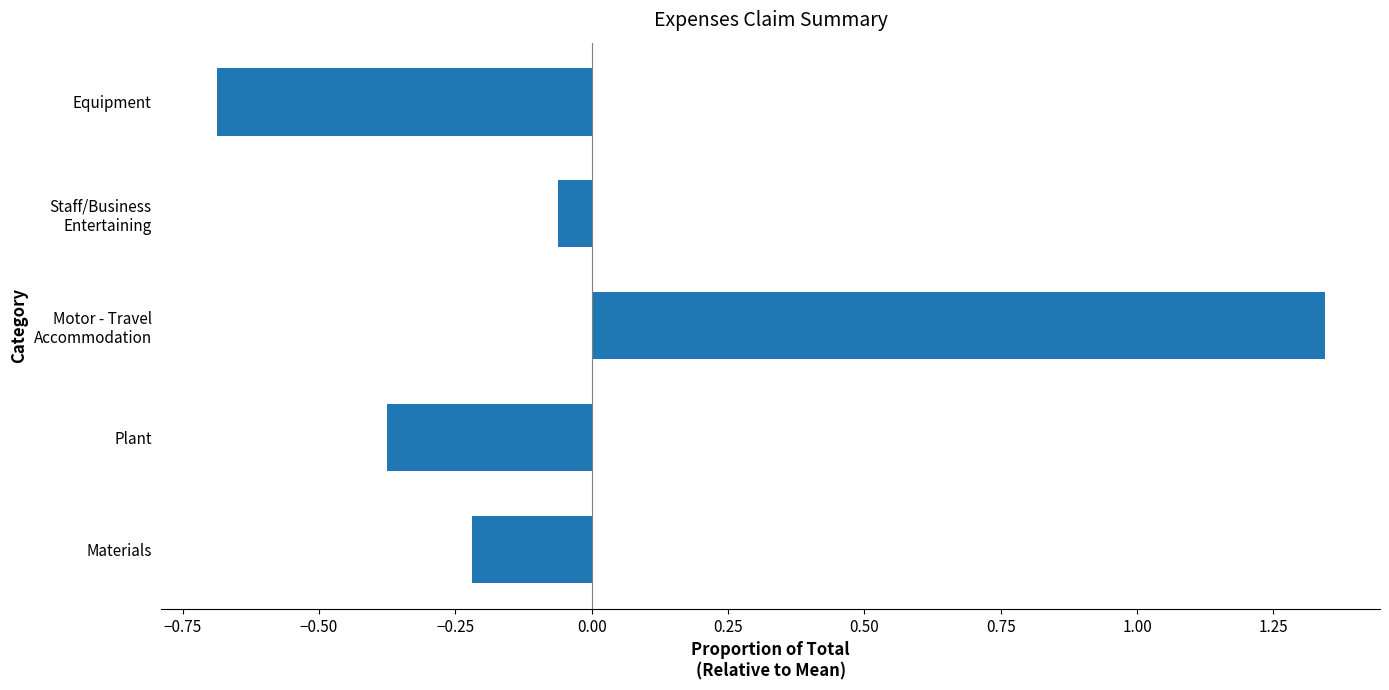

How many data points does each series have?

5